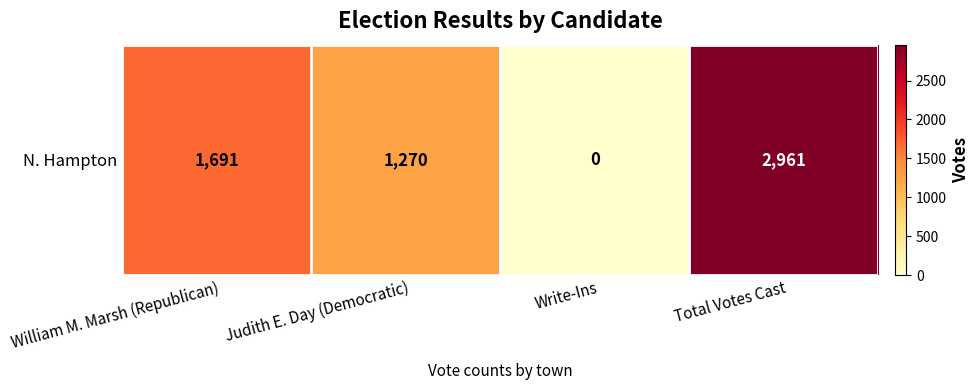

Reading left to right, what are all the values shown in this chart?

William M. Marsh (Republican)=1691	Judith E. Day (Democratic)=1270	Write-Ins=0	Total Votes Cast=2961